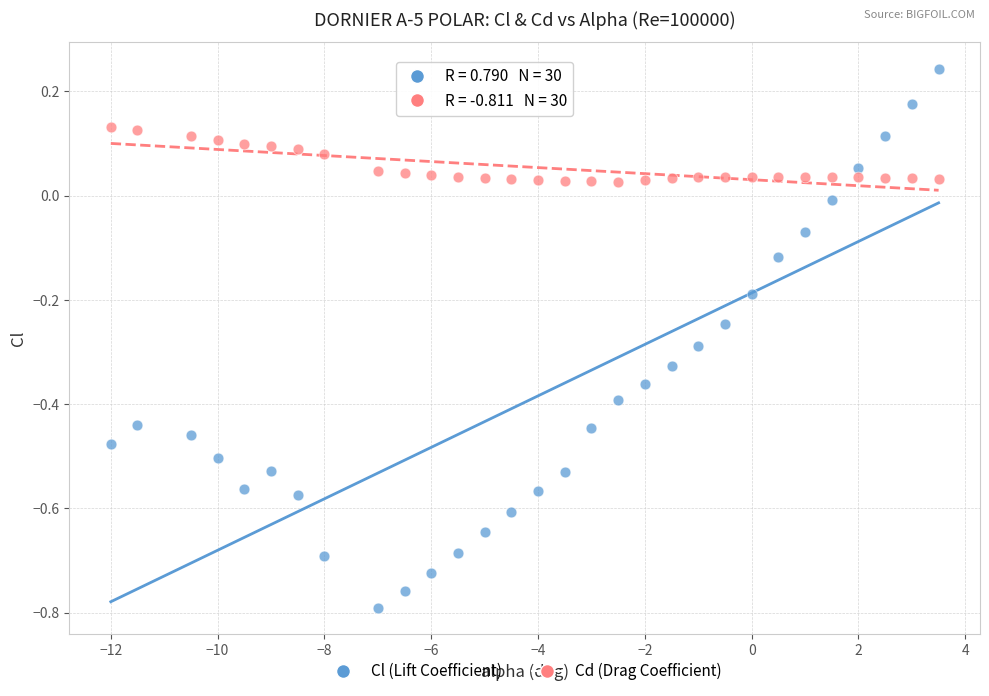

Which series reaches the maximum Y coordinate?

Cl (Lift Coefficient)